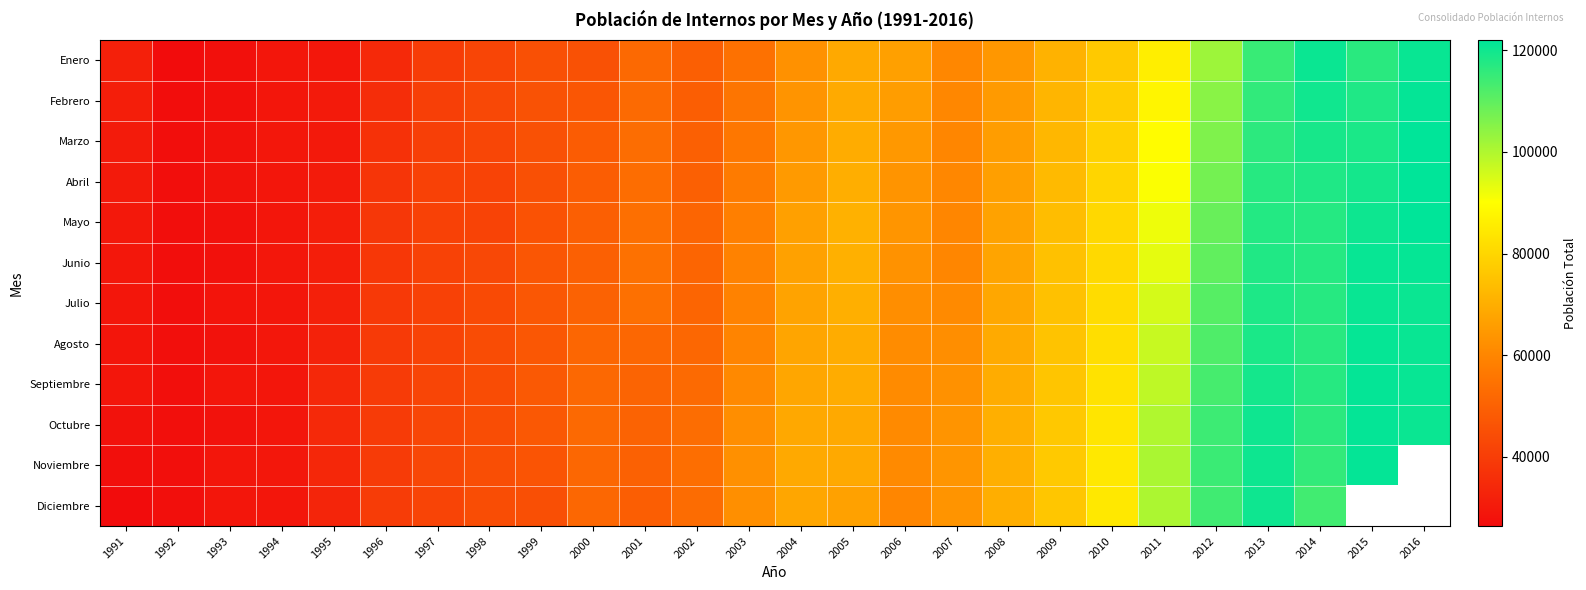

What is the smallest value displayed?

26393.0